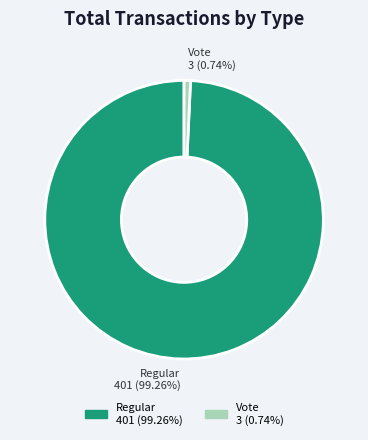

To the nearest percent, what percentage of the pie is Vote?

1%